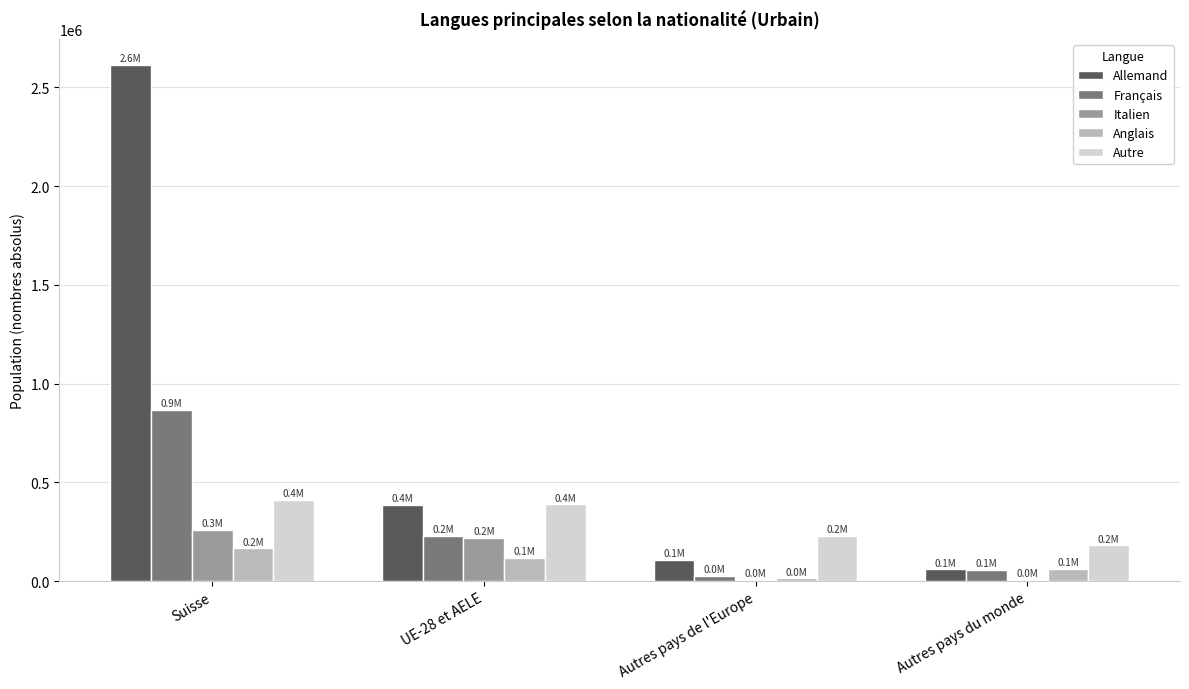

What is the sum of the Français values at Suisse and Autres pays de l'Europe?

891750.2